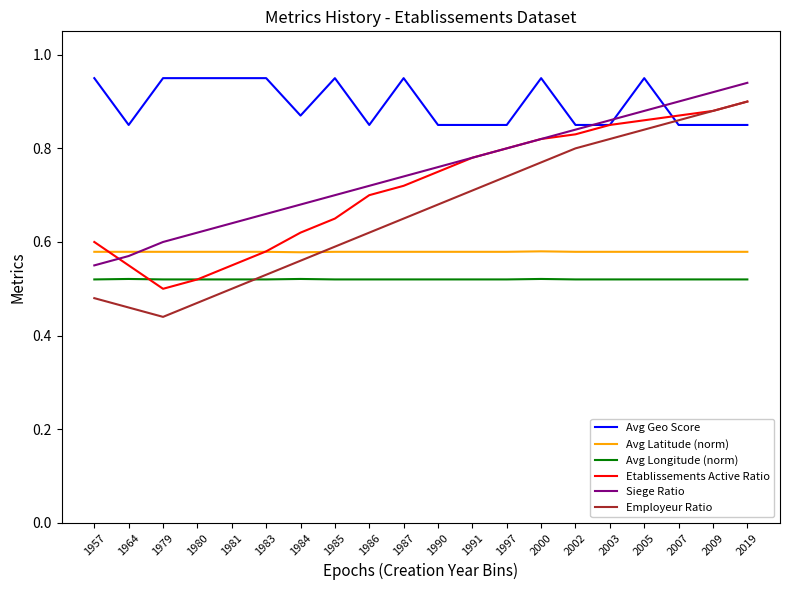

Between 1957 and 2007, which series saw the biggest shift?

Employeur Ratio